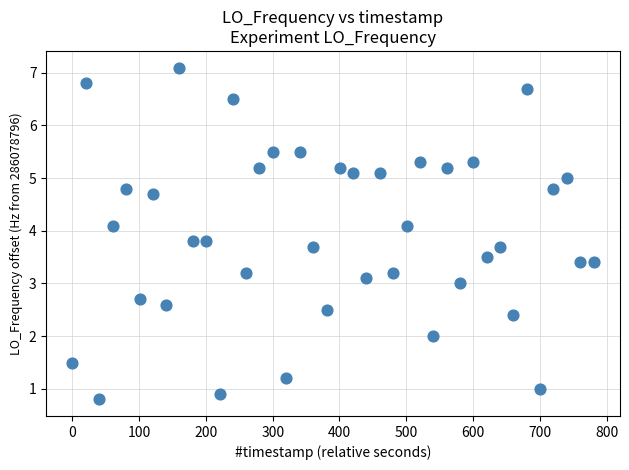

What is the range of Y values (max minus min)?

6.3